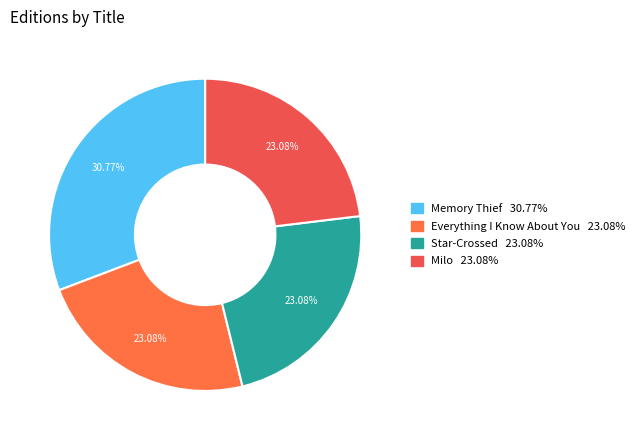

What percentage is the Everything I Know About You slice, to the nearest percent?

23%